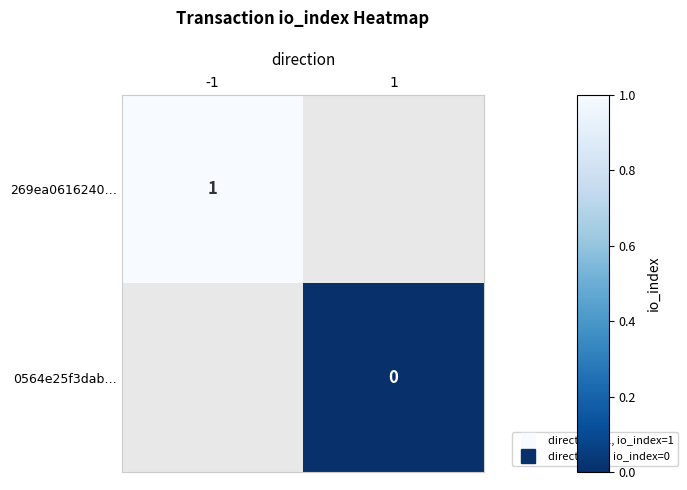

How many categories are shown in the chart?

2